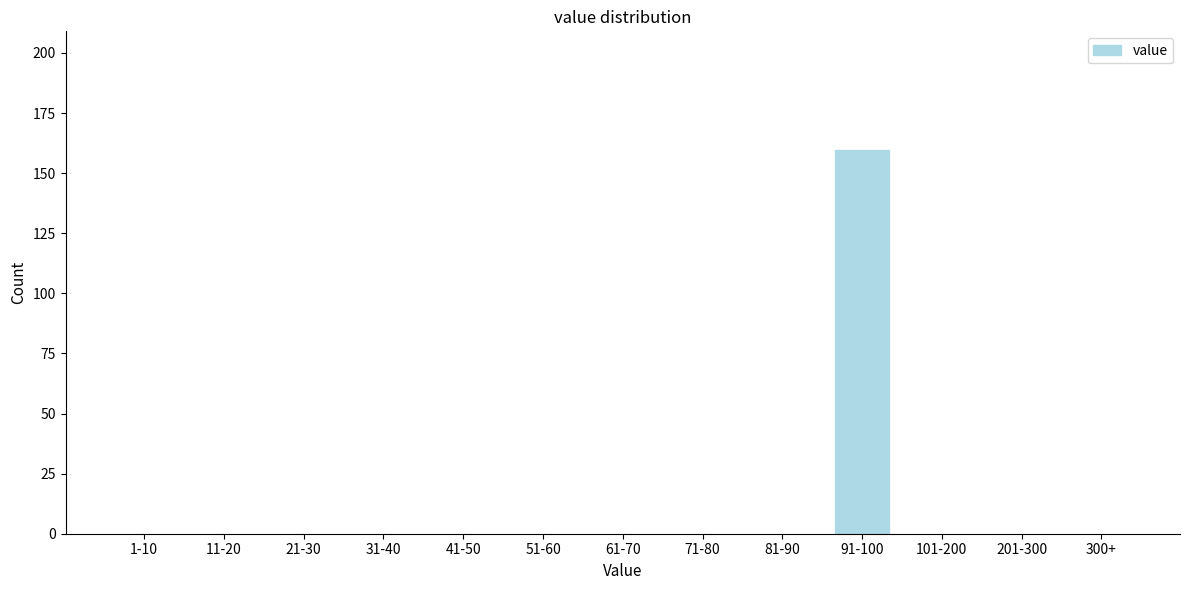

Reading right to left, what are all the values shown in this chart?

300+=0	201-300=0	101-200=0	91-100=160	81-90=0	71-80=0	61-70=0	51-60=0	41-50=0	31-40=0	21-30=0	11-20=0	1-10=0